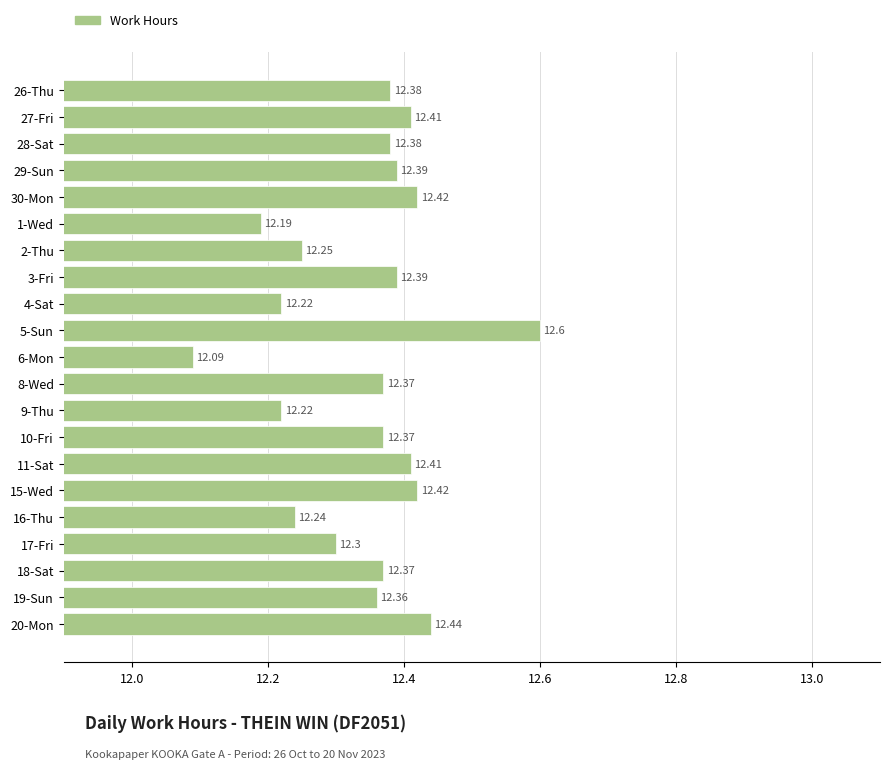

Between 30-Mon and 11-Sat, which is larger?

30-Mon